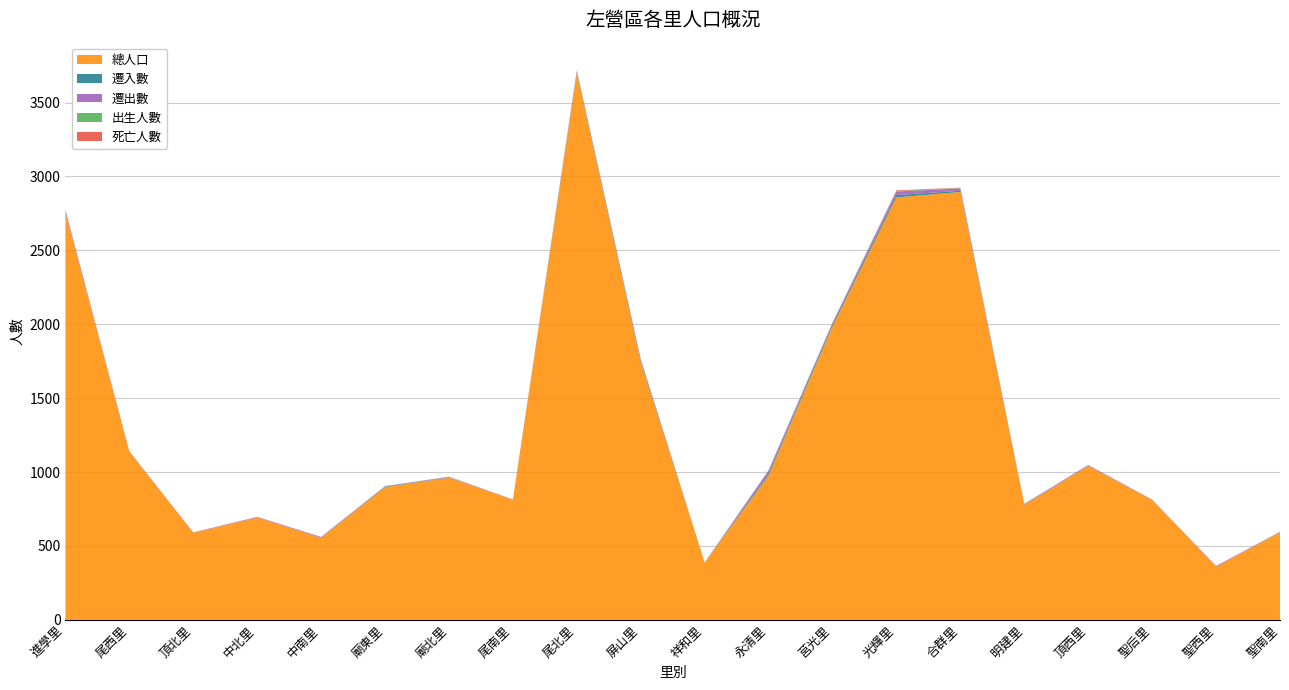

Reading right to left, transcribe all the data shown in this chart.

總人口: 聖南里=592	聖西里=358	聖后里=811	頂西里=1041	明建里=779	合群里=2895	光輝里=2858	莒光里=1988	永清里=978	祥和里=387	屏山里=1741	尾北里=3698	尾南里=813	廟北里=961	廟東里=899	中南里=555	中北里=692	頂北里=588	尾西里=1136	進學里=2750
遷入數: 聖南里=2	聖西里=0	聖后里=2	頂西里=1	明建里=2	合群里=8	光輝里=16	莒光里=13	永清里=13	祥和里=0	屏山里=11	尾北里=6	尾南里=0	廟北里=1	廟東里=4	中南里=1	中北里=0	頂北里=1	尾西里=1	進學里=2
遷出數: 聖南里=1	聖西里=4	聖后里=0	頂西里=5	明建里=4	合群里=16	光輝里=24	莒光里=9	永清里=19	祥和里=0	屏山里=9	尾北里=9	尾南里=1	廟北里=4	廟東里=2	中南里=5	中北里=4	頂北里=1	尾西里=3	進學里=15
出生人數: 聖南里=0	聖西里=0	聖后里=0	頂西里=0	明建里=0	合群里=3	光輝里=3	莒光里=1	永清里=2	祥和里=0	屏山里=1	尾北里=4	尾南里=0	廟北里=2	廟東里=0	中南里=0	中北里=0	頂北里=0	尾西里=0	進學里=1
死亡人數: 聖南里=1	聖西里=3	聖后里=1	頂西里=1	明建里=0	合群里=2	光輝里=5	莒光里=1	永清里=1	祥和里=1	屏山里=3	尾北里=2	尾南里=1	廟北里=1	廟東里=0	中南里=0	中北里=1	頂北里=2	尾西里=1	進學里=5